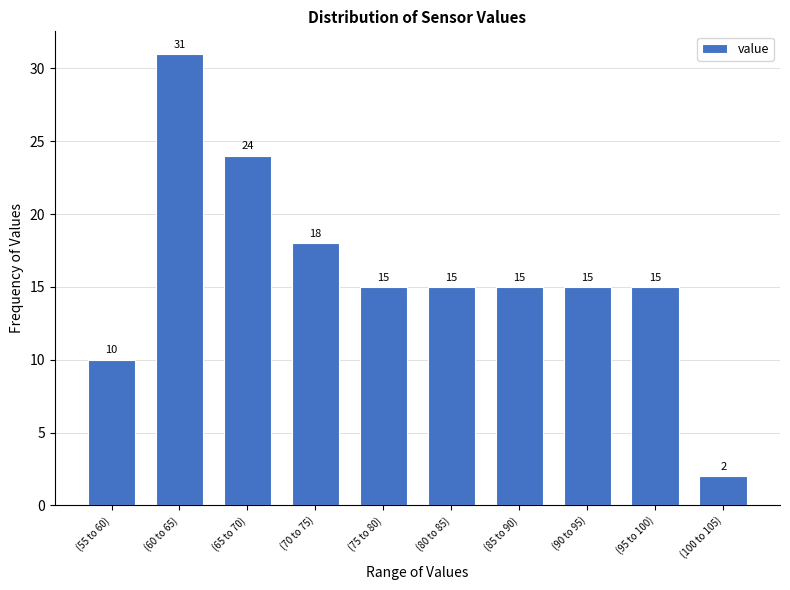

Reading left to right, extract all data points from this chart.

(55 to 60)=10	(60 to 65)=31	(65 to 70)=24	(70 to 75)=18	(75 to 80)=15	(80 to 85)=15	(85 to 90)=15	(90 to 95)=15	(95 to 100)=15	(100 to 105)=2